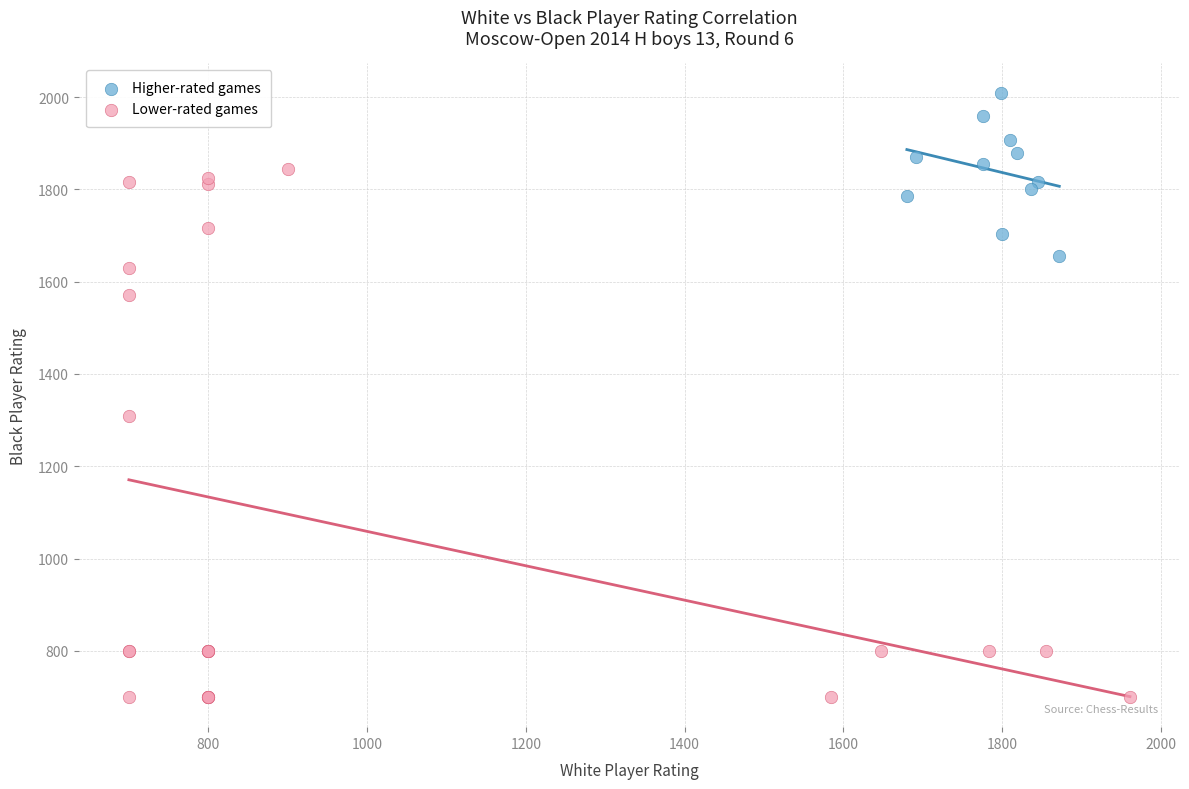

Which series contains the highest Y value?

Higher-rated games